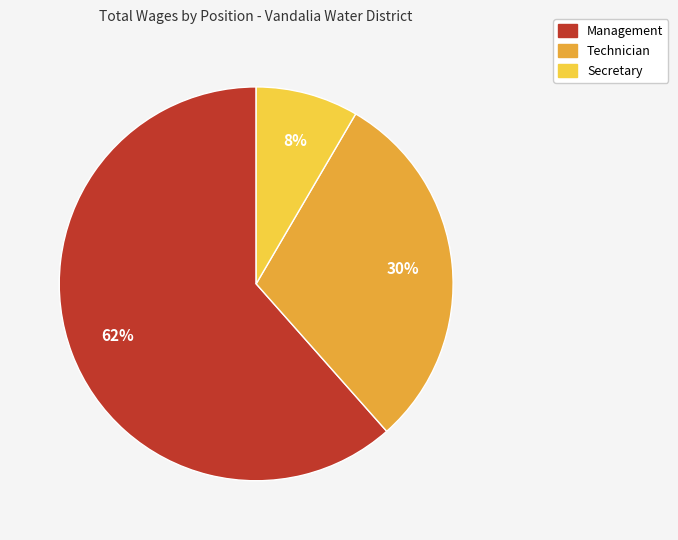

Is it true that Secretary is 15% of the pie?

False